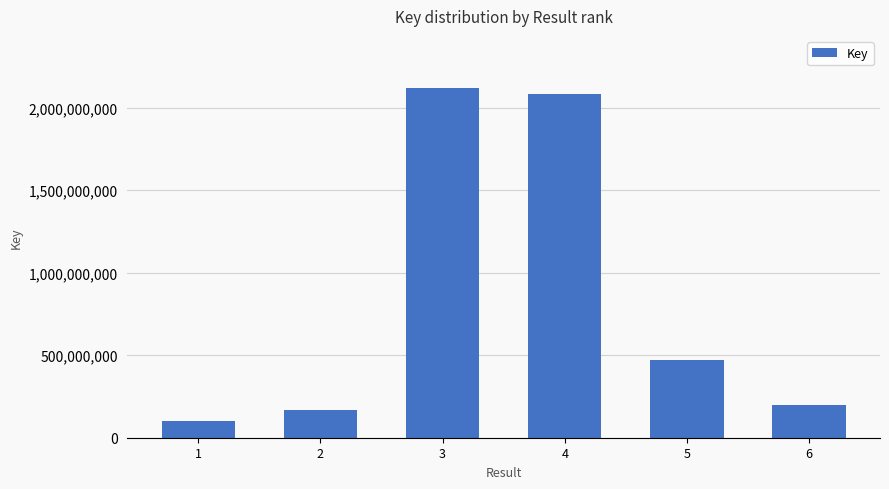

At which label is the value closest to 1108837500?

5